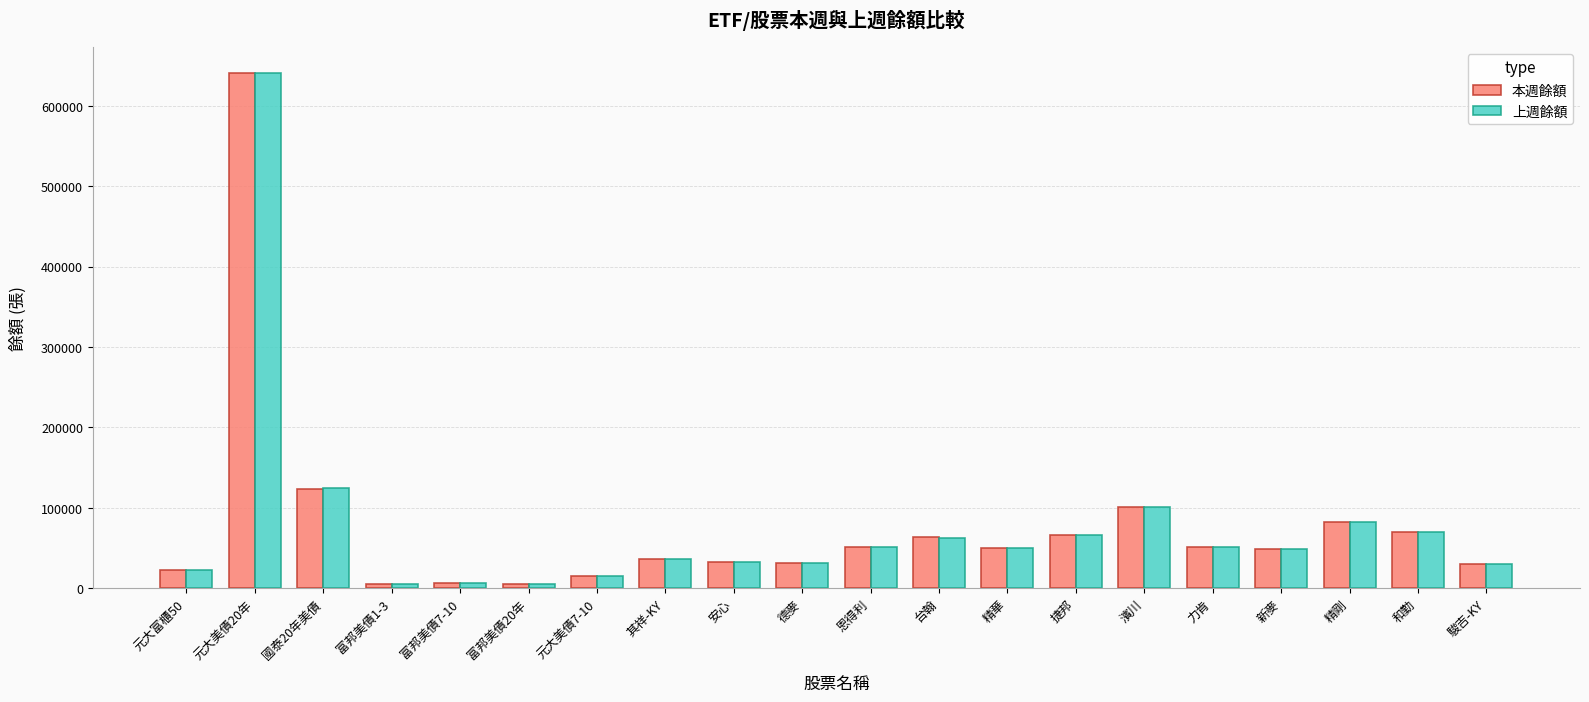

What position from the right is 富邦美債20年?

15